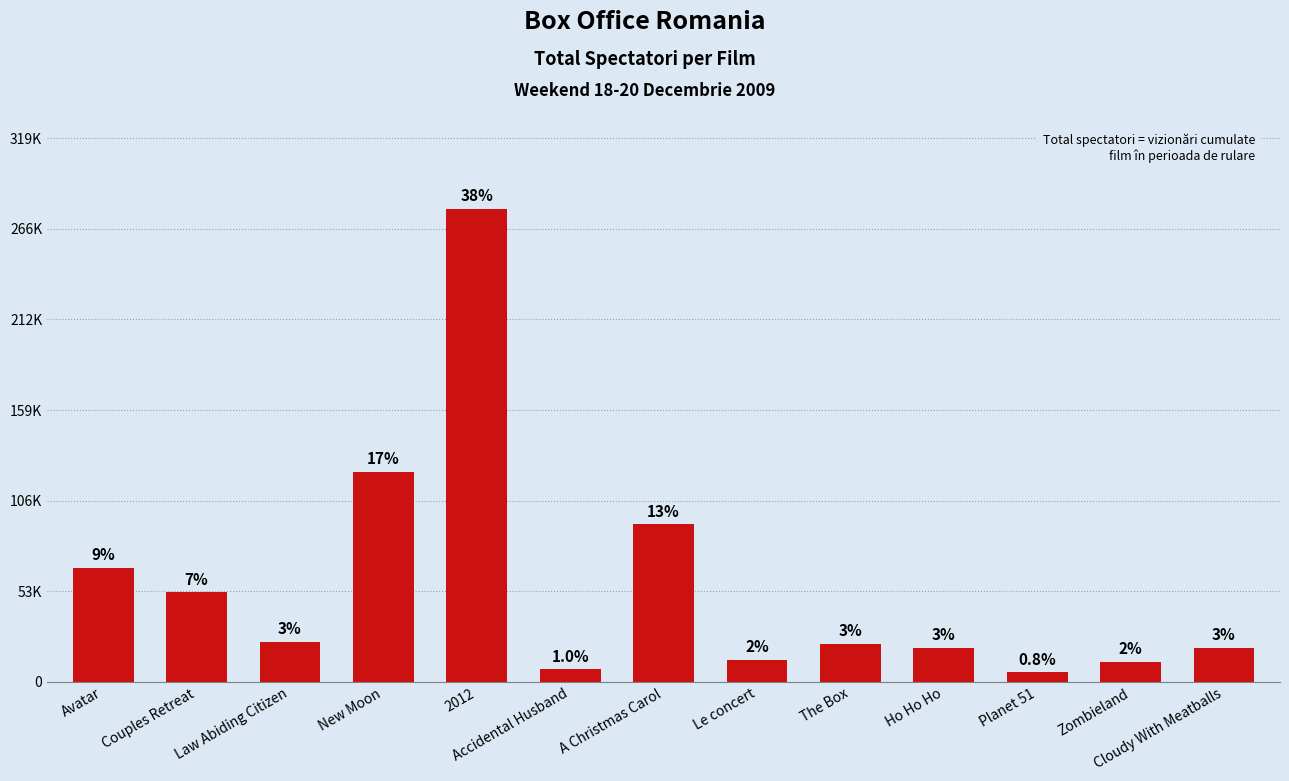

At which category does the chart reach its minimum across all series?

Planet 51